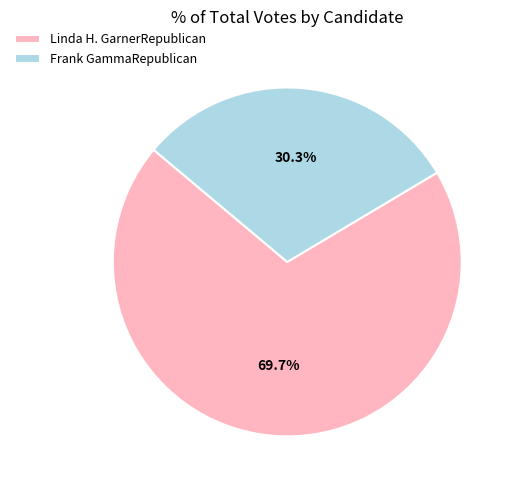

Approximately how many times larger is the value at Linda H. GarnerRepublican compared to Frank GammaRepublican?

2.3